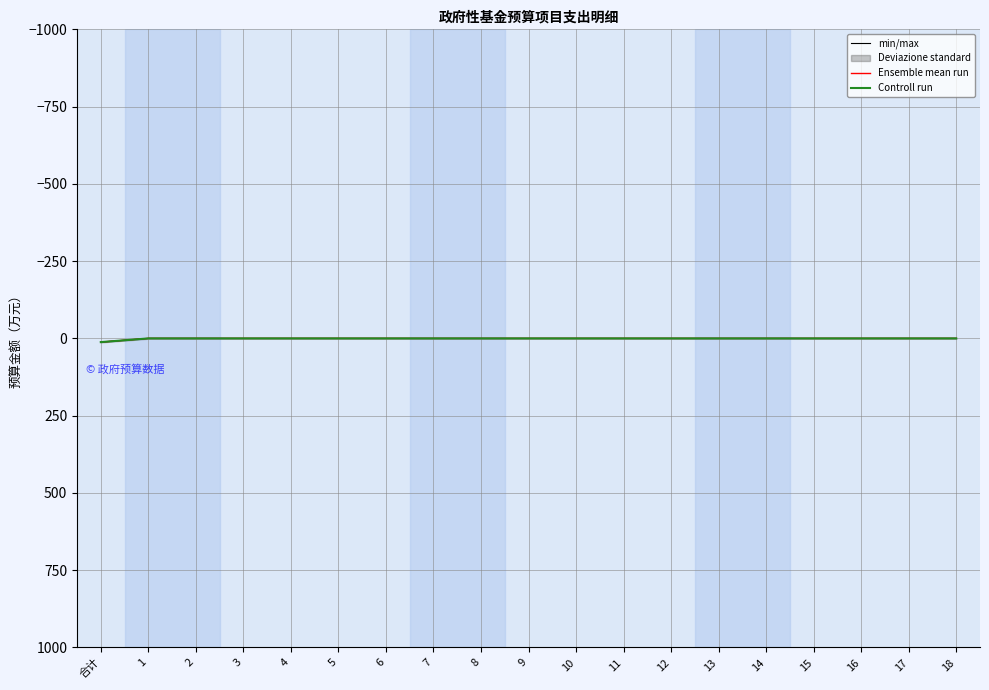

True or false: Controll run and Ensemble mean run intersect in this chart.

False